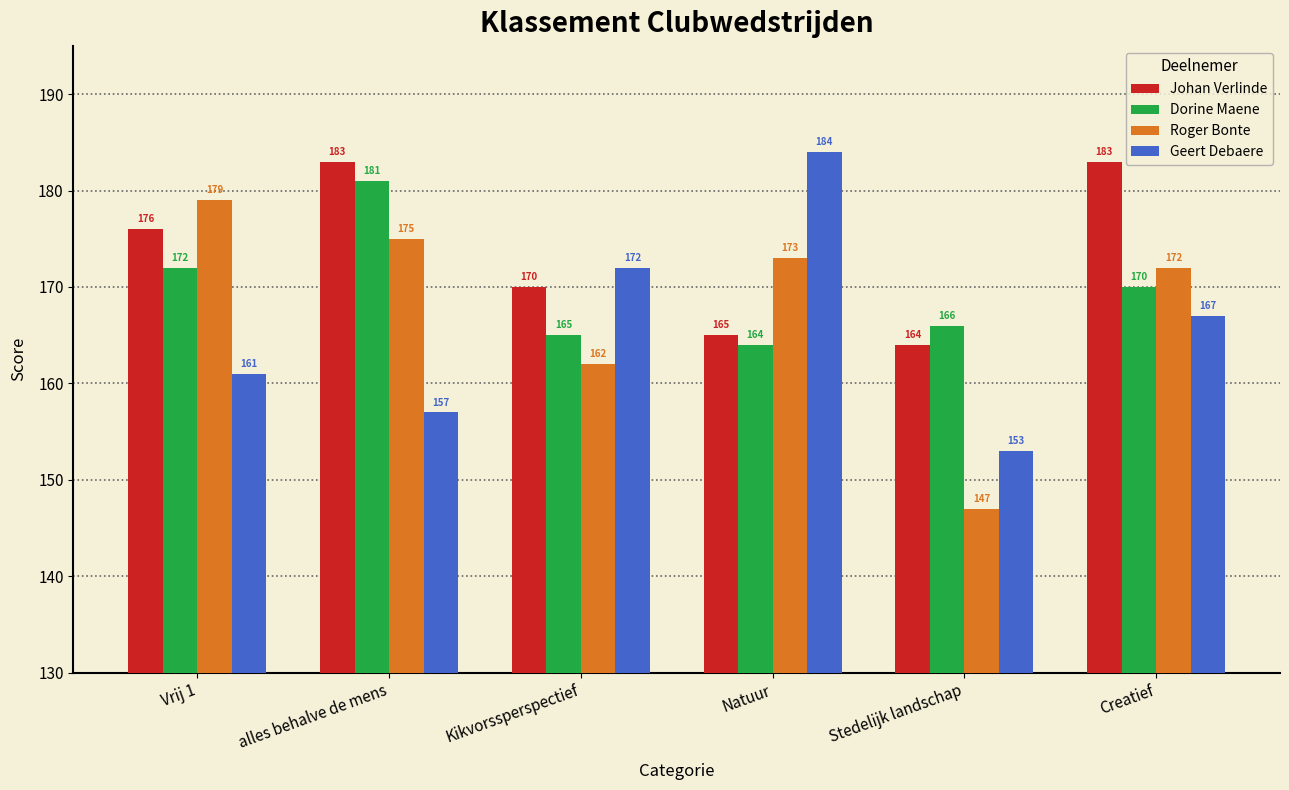

What is the total value across all series at Stedelijk landschap?

630